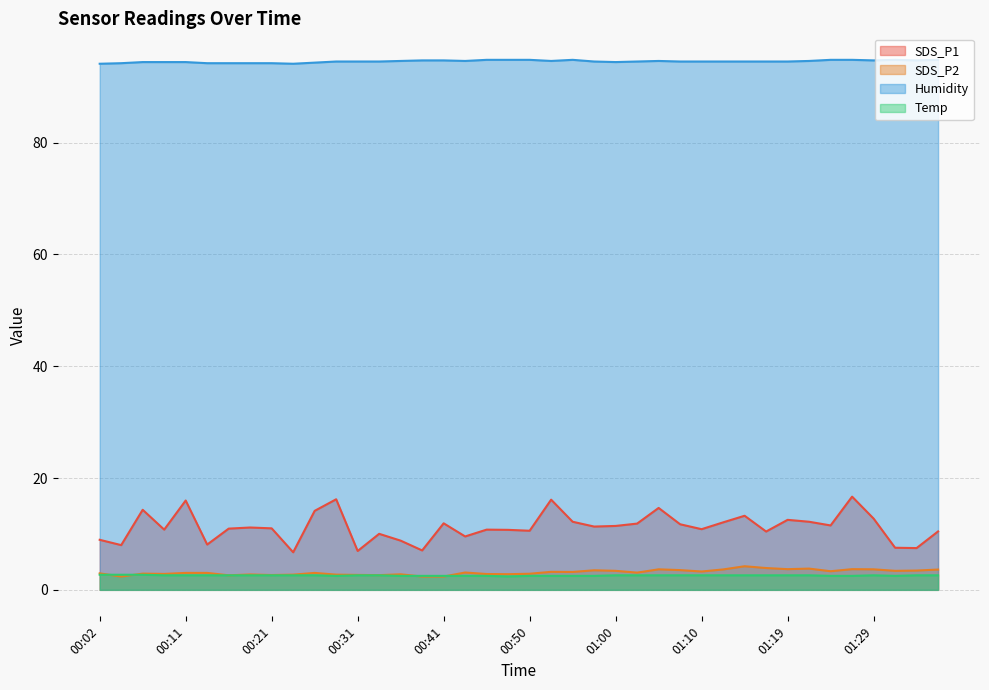

What is the difference between the second highest and minimum values in the Humidity series?

0.7